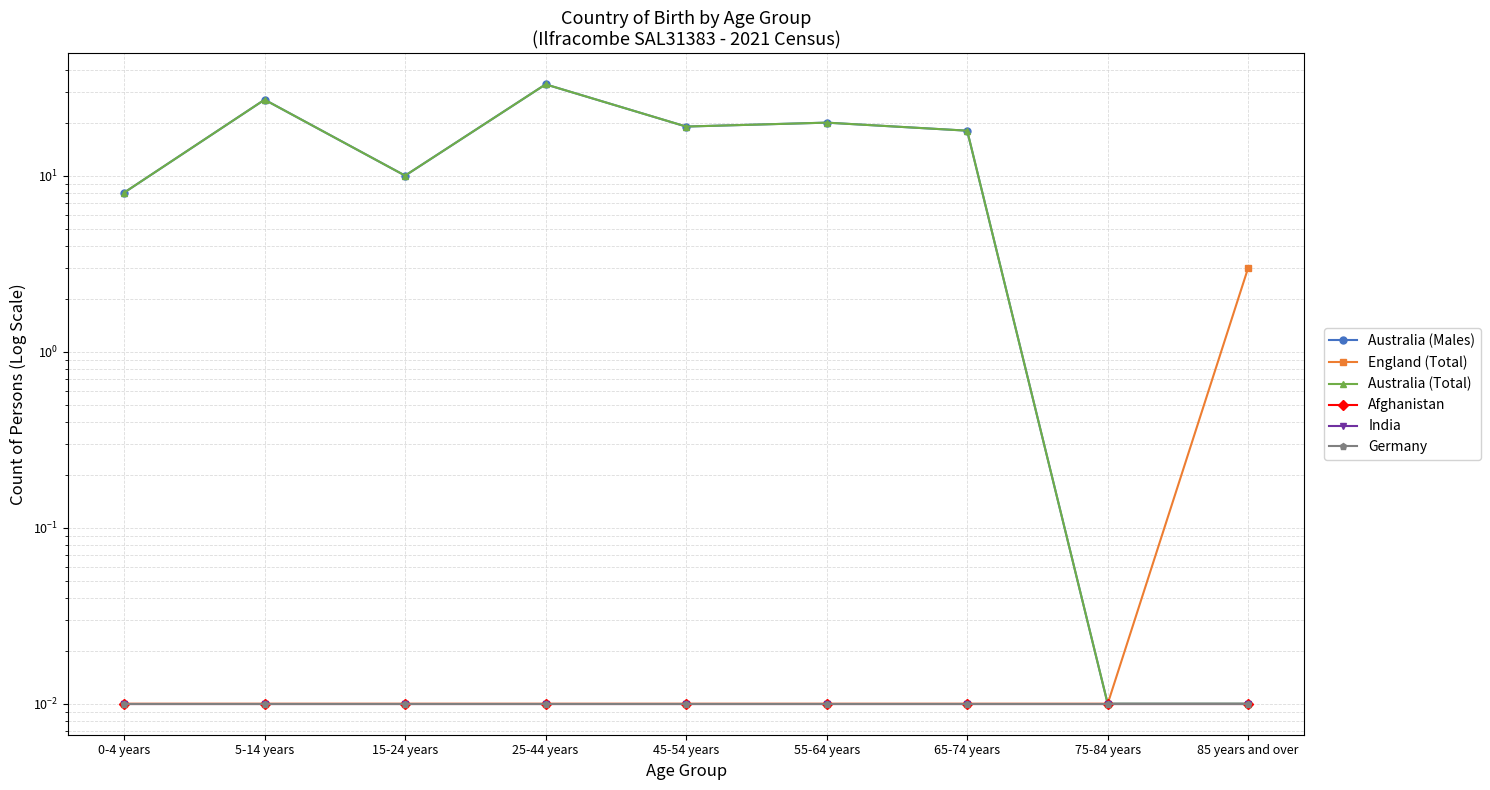

Is the value of India at 15-24 years greater than the value of England (Total) at 55-64 years?

No